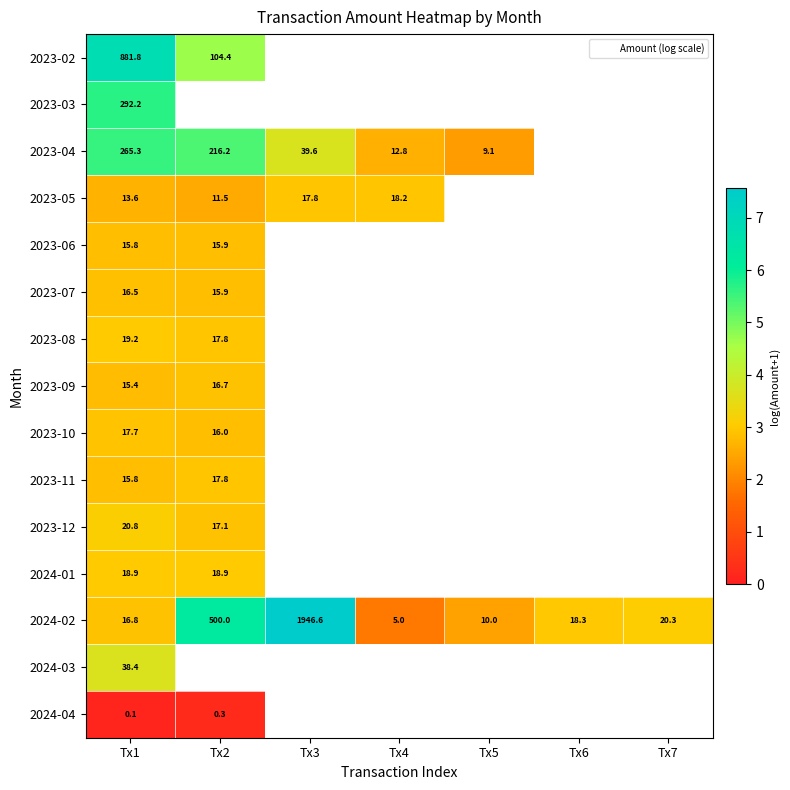

Which series has the widest spread of values?

2024-02